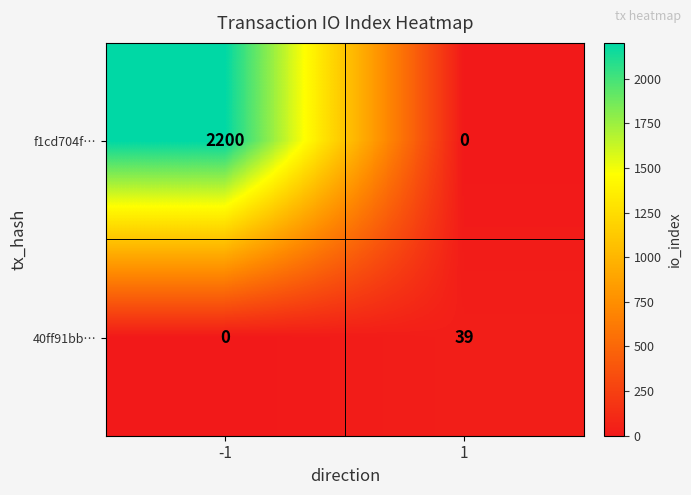

What is the highest value of the f1cd704f… series?

2200